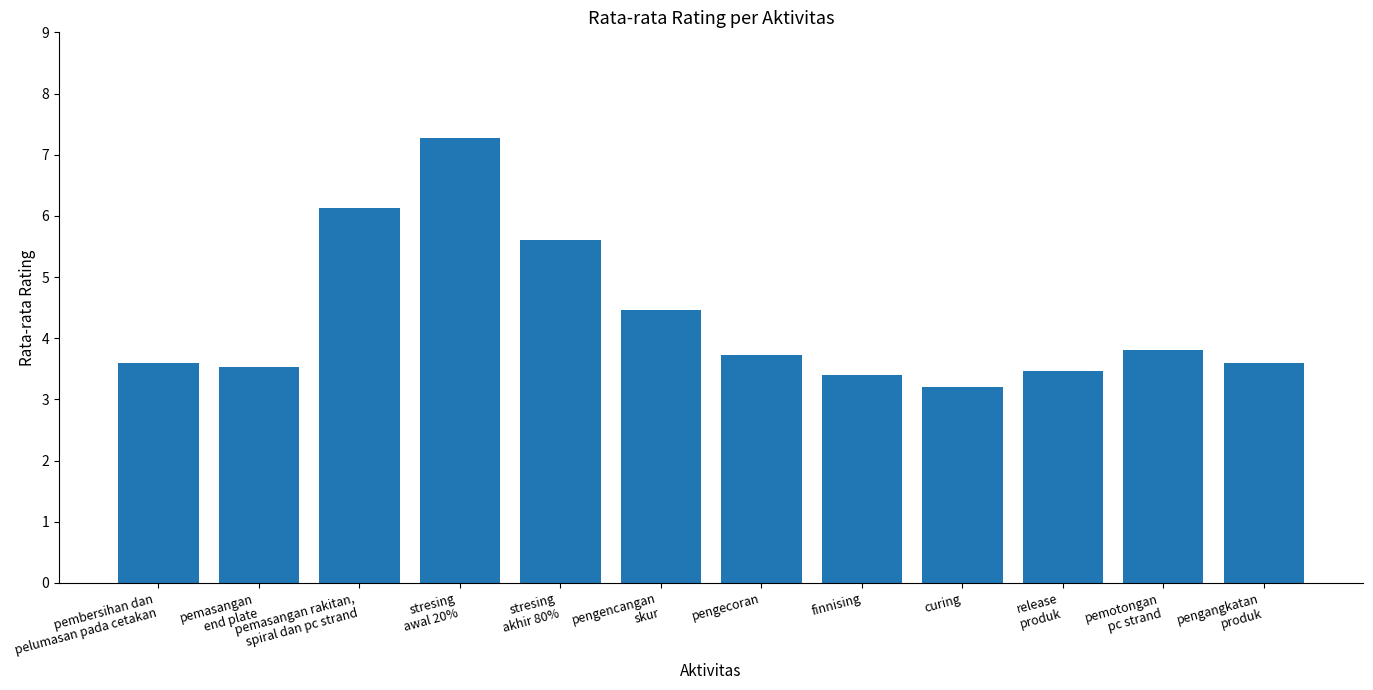

What is the greatest value displayed?

7.3